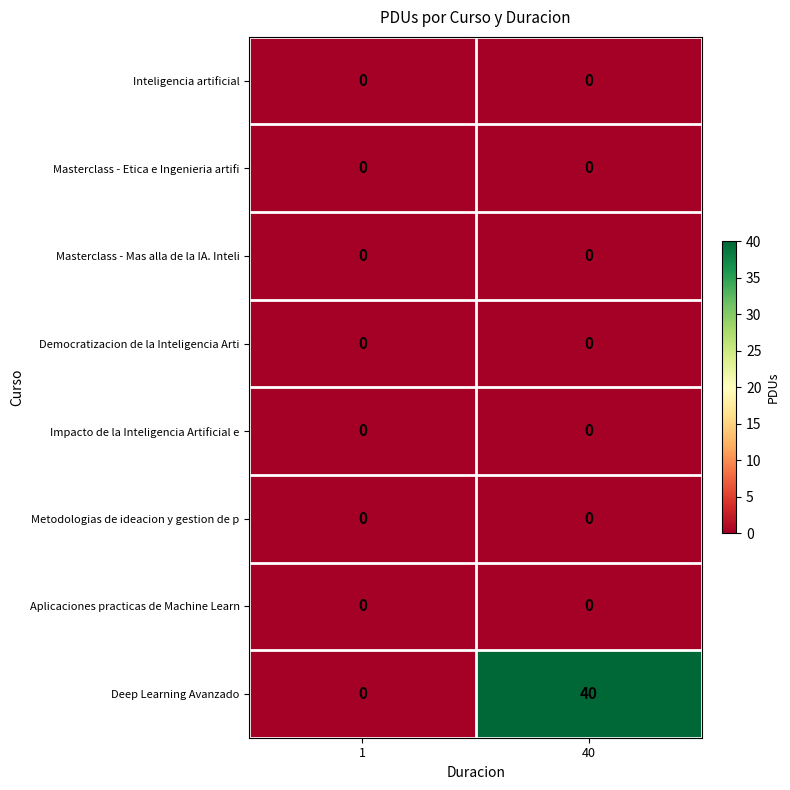

What is the total value across all series at 40?

40